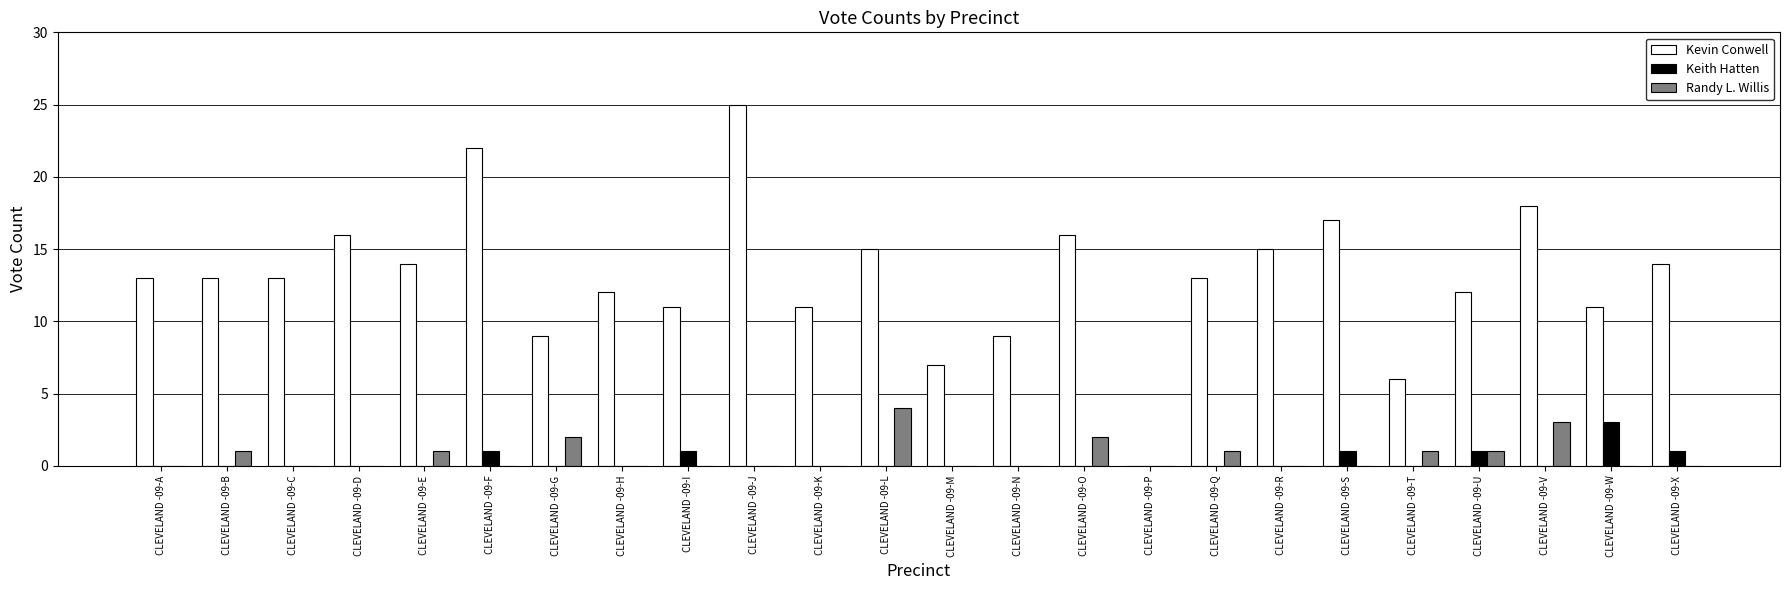

Reading right to left, what are all the values shown in this chart?

Kevin Conwell: CLEVELAND -09-X=14	CLEVELAND -09-W=11	CLEVELAND -09-V=18	CLEVELAND -09-U=12	CLEVELAND -09-T=6	CLEVELAND -09-S=17	CLEVELAND -09-R=15	CLEVELAND -09-Q=13	CLEVELAND -09-P=0	CLEVELAND -09-O=16	CLEVELAND -09-N=9	CLEVELAND -09-M=7	CLEVELAND -09-L=15	CLEVELAND -09-K=11	CLEVELAND -09-J=25	CLEVELAND -09-I=11	CLEVELAND -09-H=12	CLEVELAND -09-G=9	CLEVELAND -09-F=22	CLEVELAND -09-E=14	CLEVELAND -09-D=16	CLEVELAND -09-C=13	CLEVELAND -09-B=13	CLEVELAND -09-A=13
Keith Hatten: CLEVELAND -09-X=1	CLEVELAND -09-W=3	CLEVELAND -09-V=0	CLEVELAND -09-U=1	CLEVELAND -09-T=0	CLEVELAND -09-S=1	CLEVELAND -09-R=0	CLEVELAND -09-Q=0	CLEVELAND -09-P=0	CLEVELAND -09-O=0	CLEVELAND -09-N=0	CLEVELAND -09-M=0	CLEVELAND -09-L=0	CLEVELAND -09-K=0	CLEVELAND -09-J=0	CLEVELAND -09-I=1	CLEVELAND -09-H=0	CLEVELAND -09-G=0	CLEVELAND -09-F=1	CLEVELAND -09-E=0	CLEVELAND -09-D=0	CLEVELAND -09-C=0	CLEVELAND -09-B=0	CLEVELAND -09-A=0
Randy L. Willis: CLEVELAND -09-X=0	CLEVELAND -09-W=0	CLEVELAND -09-V=3	CLEVELAND -09-U=1	CLEVELAND -09-T=1	CLEVELAND -09-S=0	CLEVELAND -09-R=0	CLEVELAND -09-Q=1	CLEVELAND -09-P=0	CLEVELAND -09-O=2	CLEVELAND -09-N=0	CLEVELAND -09-M=0	CLEVELAND -09-L=4	CLEVELAND -09-K=0	CLEVELAND -09-J=0	CLEVELAND -09-I=0	CLEVELAND -09-H=0	CLEVELAND -09-G=2	CLEVELAND -09-F=0	CLEVELAND -09-E=1	CLEVELAND -09-D=0	CLEVELAND -09-C=0	CLEVELAND -09-B=1	CLEVELAND -09-A=0